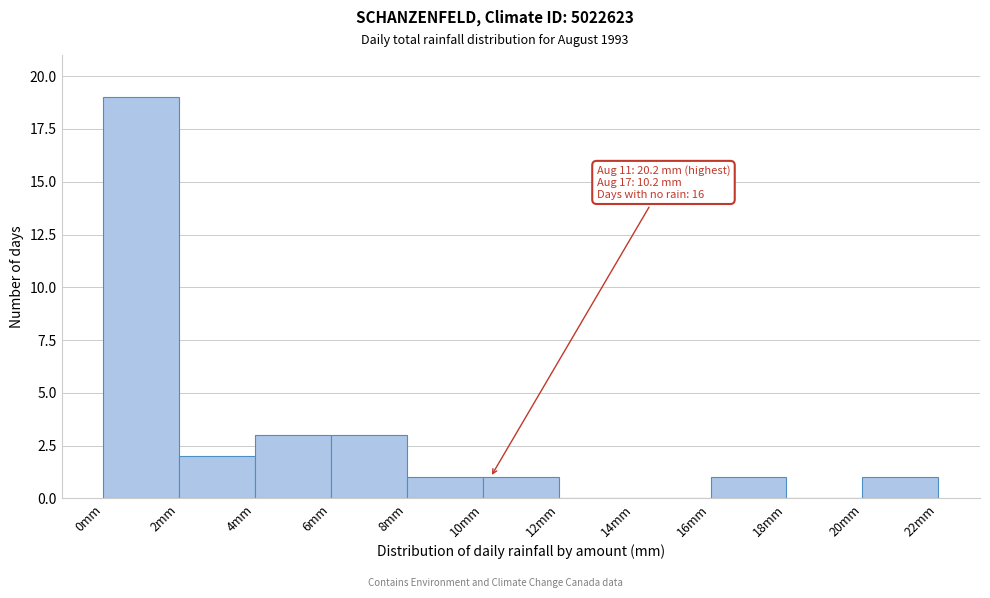

Over which range of the x-axis is the bar tallest?

0 to 2